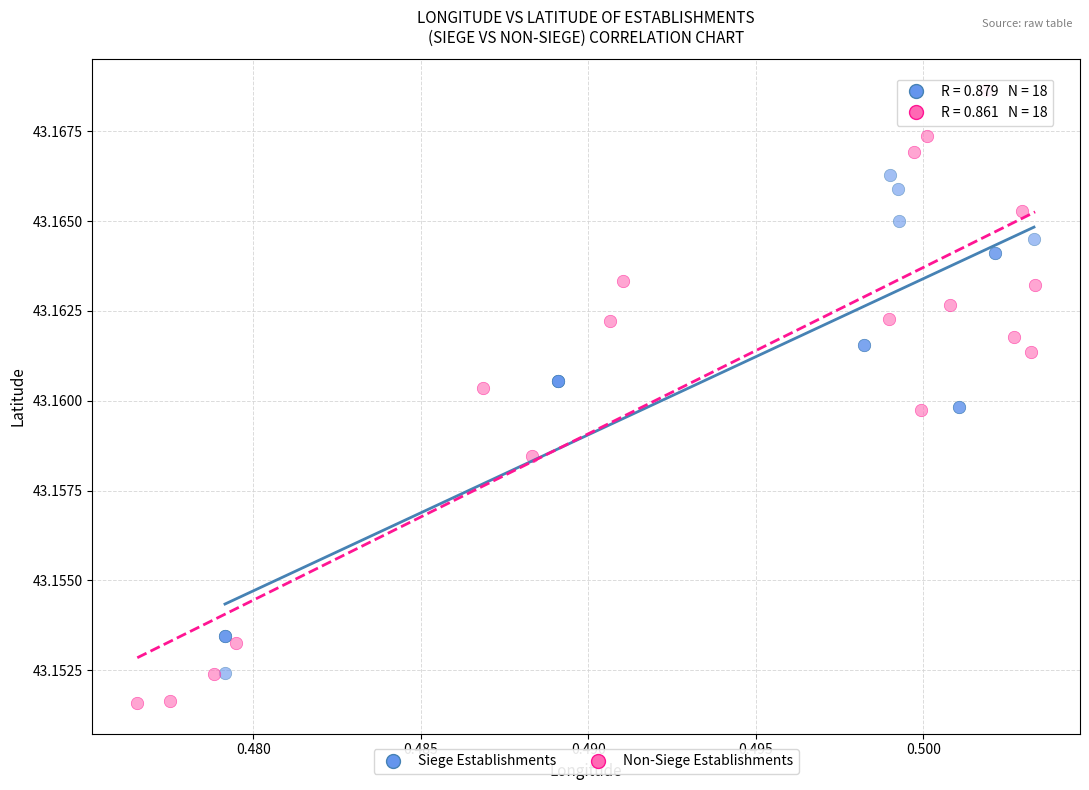

What are all the series names shown in the legend?

Siege Establishments, Non-Siege Establishments